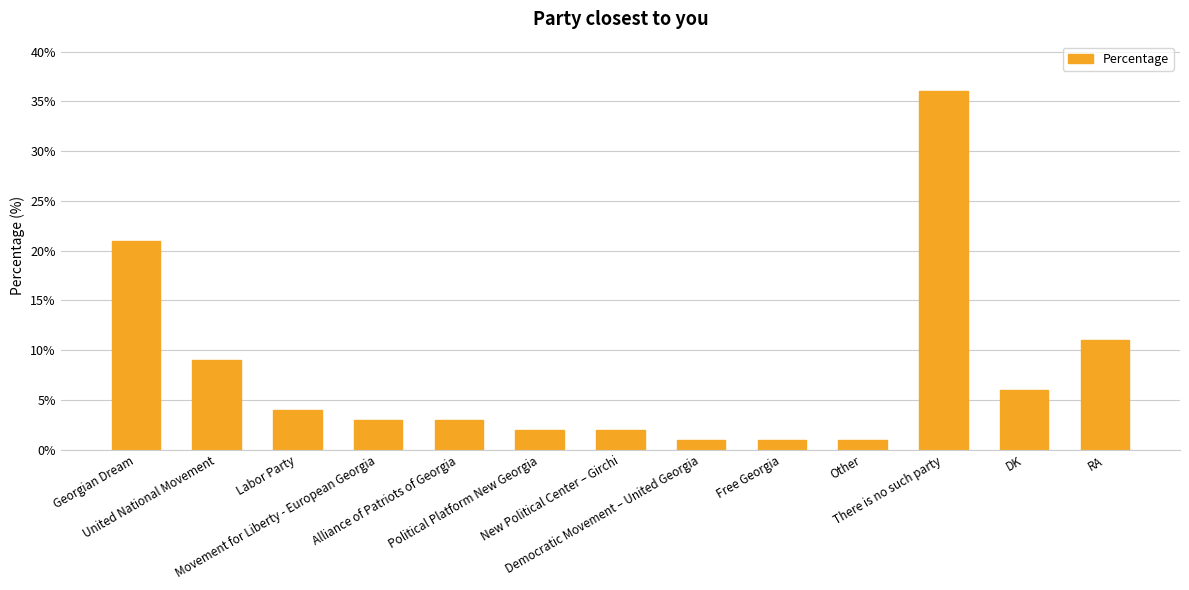

Does the chart contain any negative values?

No